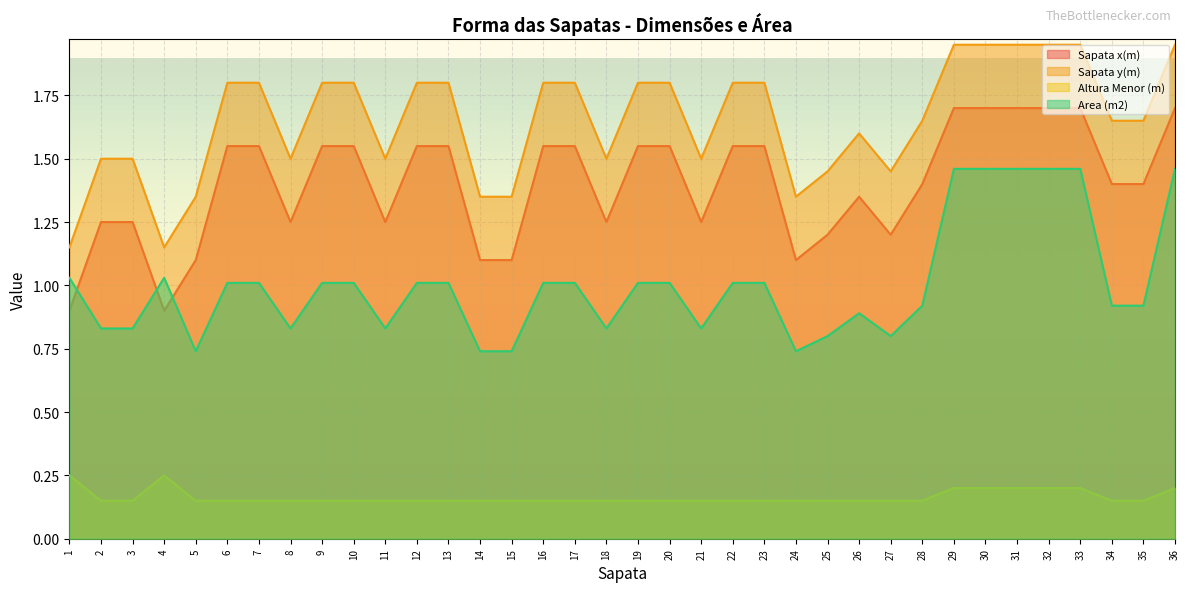

At which category is the sum across all series the highest?

29